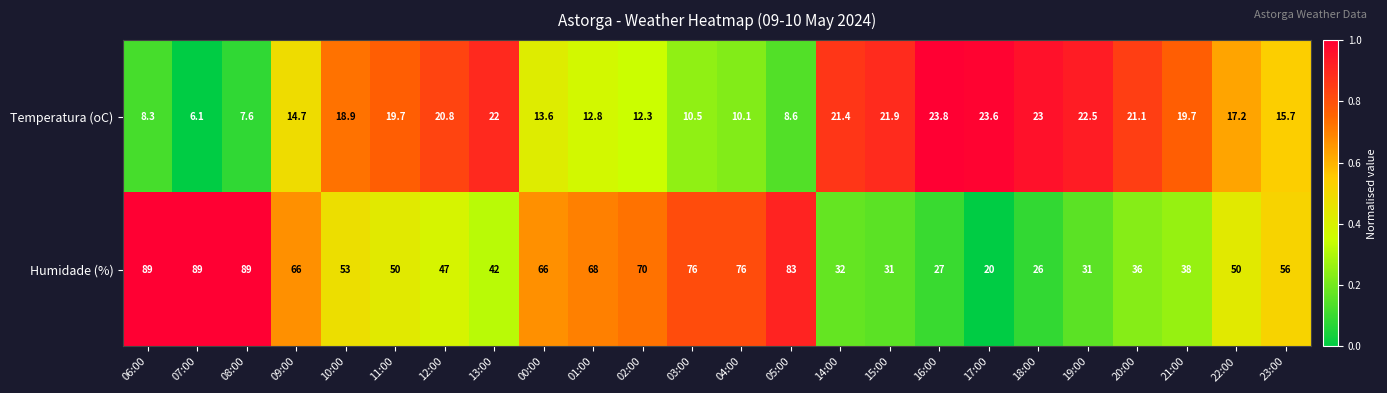

The value of Temperatura (oC) at 00:00 is 13.6. True or false?

True